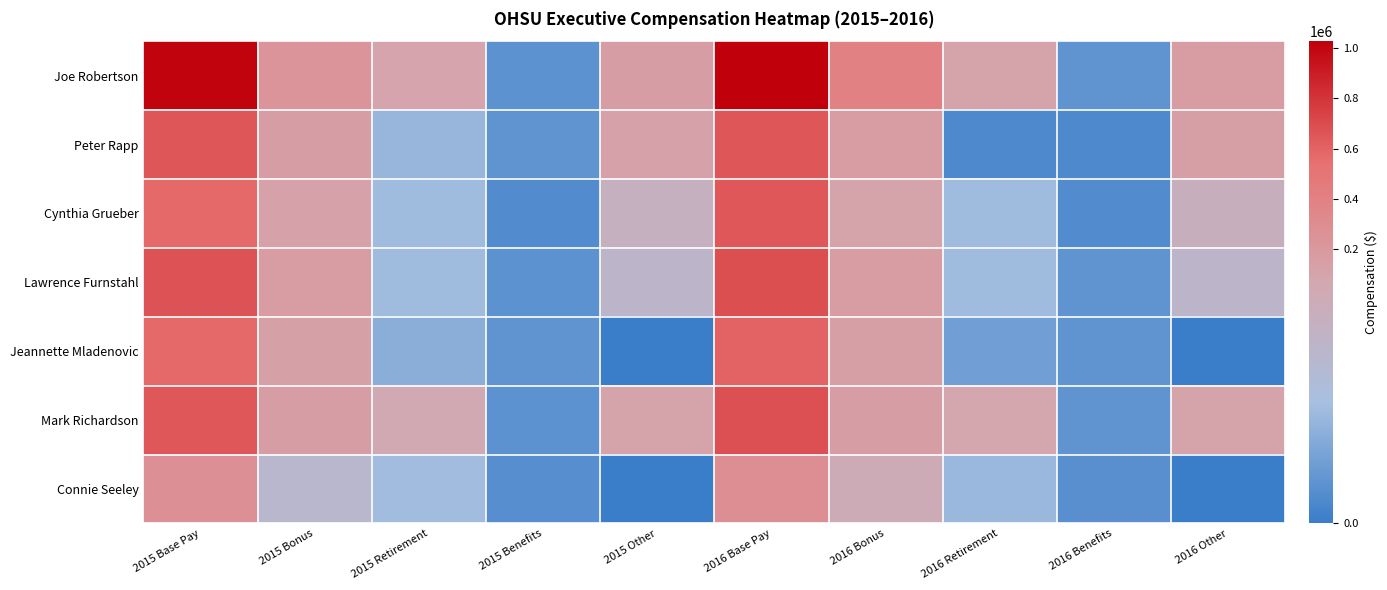

List the series in order of their peak value, highest first.

Joe Robertson, Lawrence Furnstahl, Mark Richardson, Peter Rapp, Cynthia Grueber, Jeannette Mladenovic, Connie Seeley